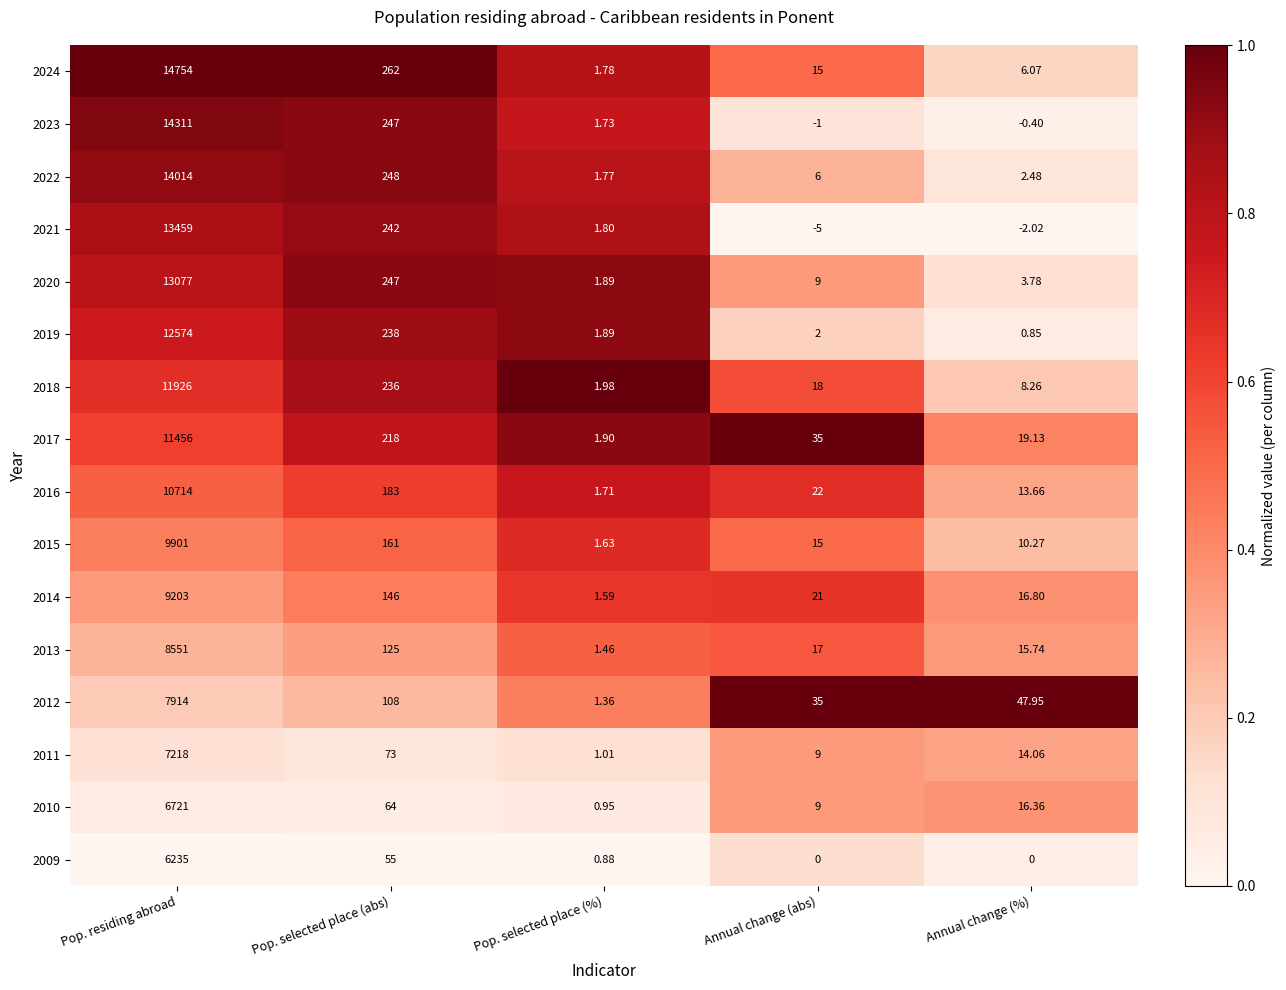

At which label does 2023 reach its minimum?

Annual change (abs)